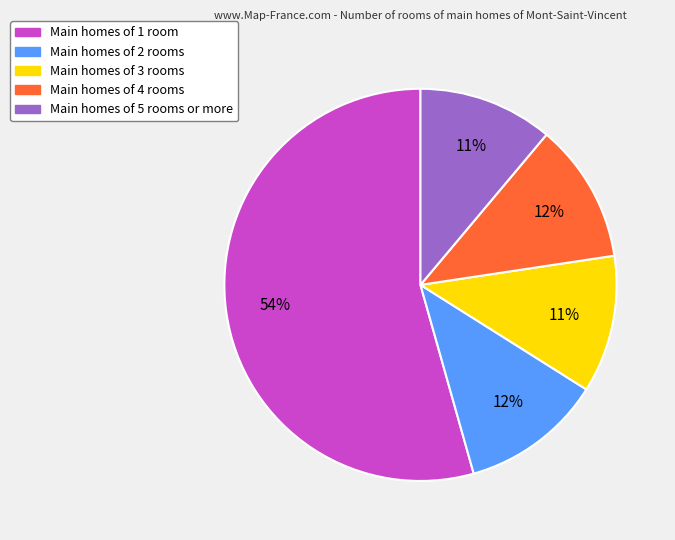

Is there any slice that represents more than half of the pie?

Yes